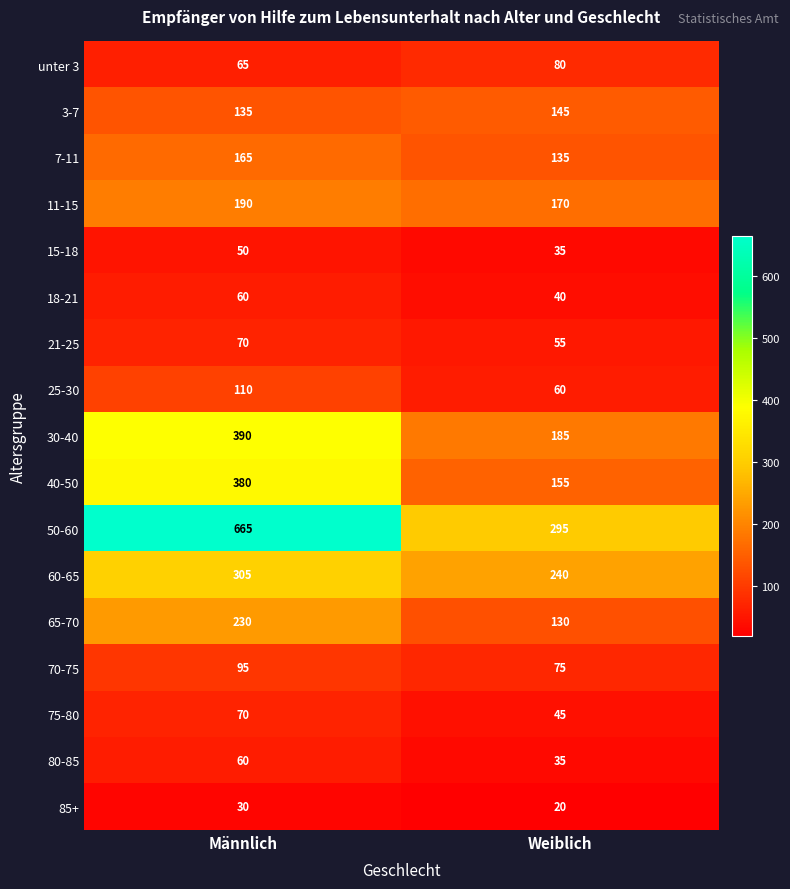

What is the total value across all series at Weiblich?

1900